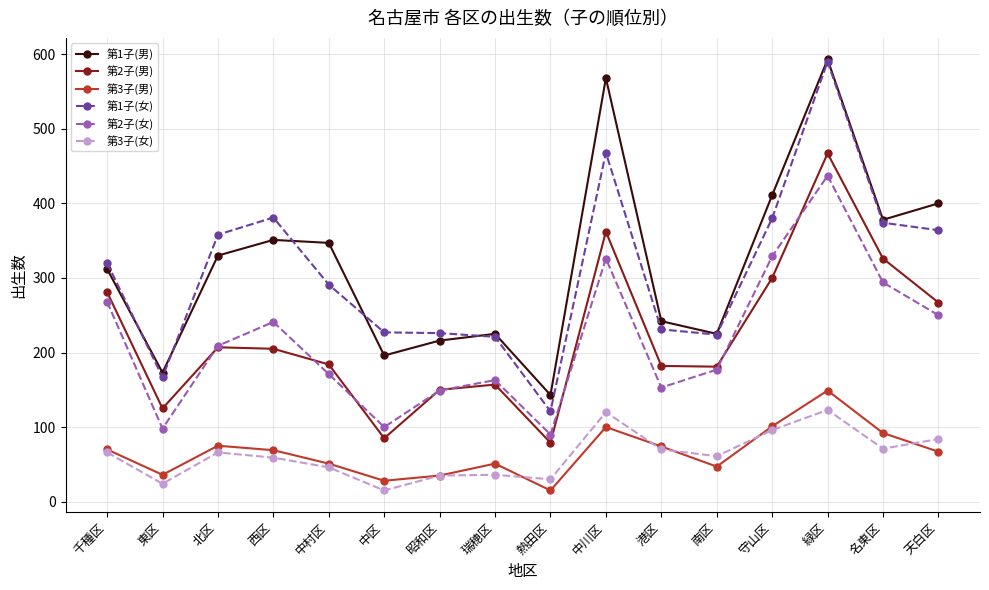

Between 北区 and 中区, which series saw the biggest shift?

第1子(男)